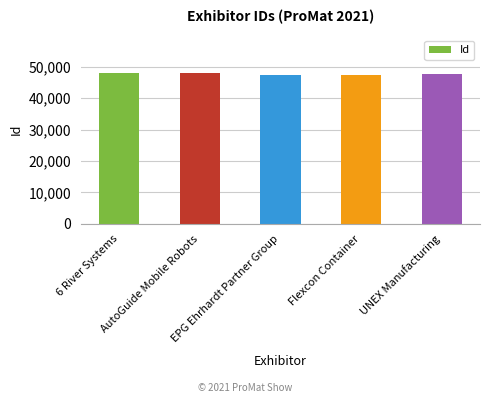

At which label is the value closest to 47669?

UNEX Manufacturing